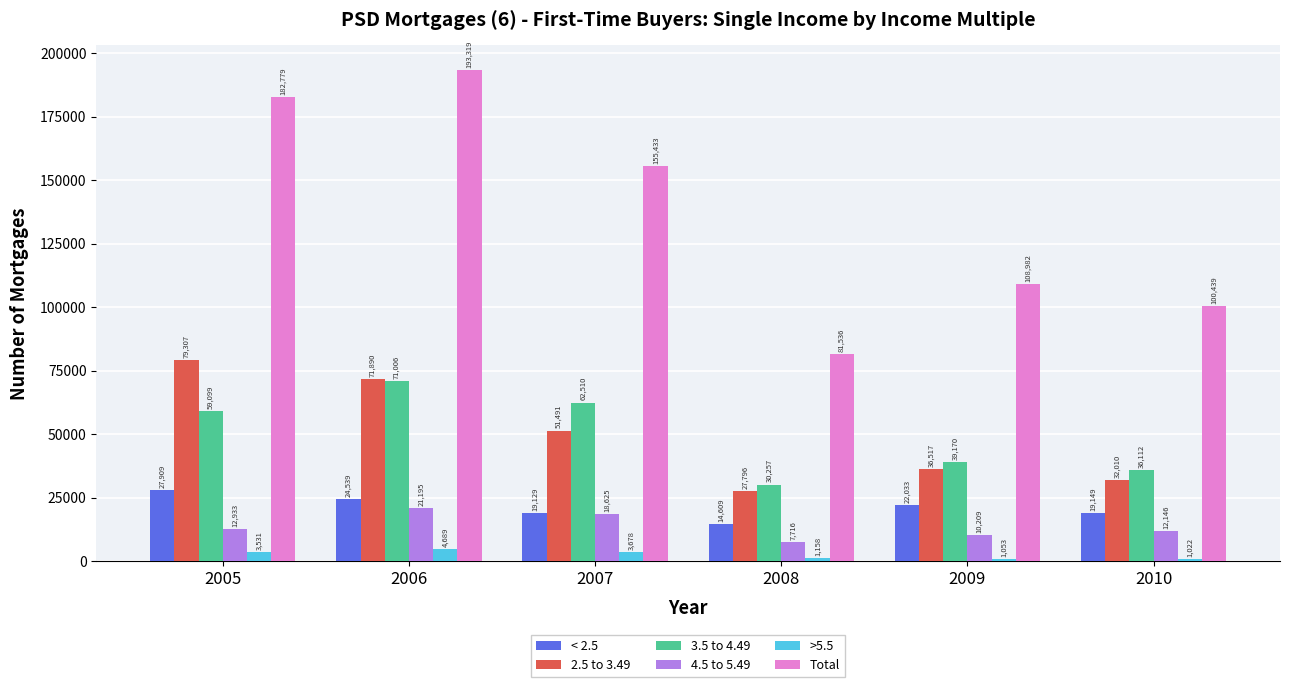

Which series has the widest spread of values?

Total